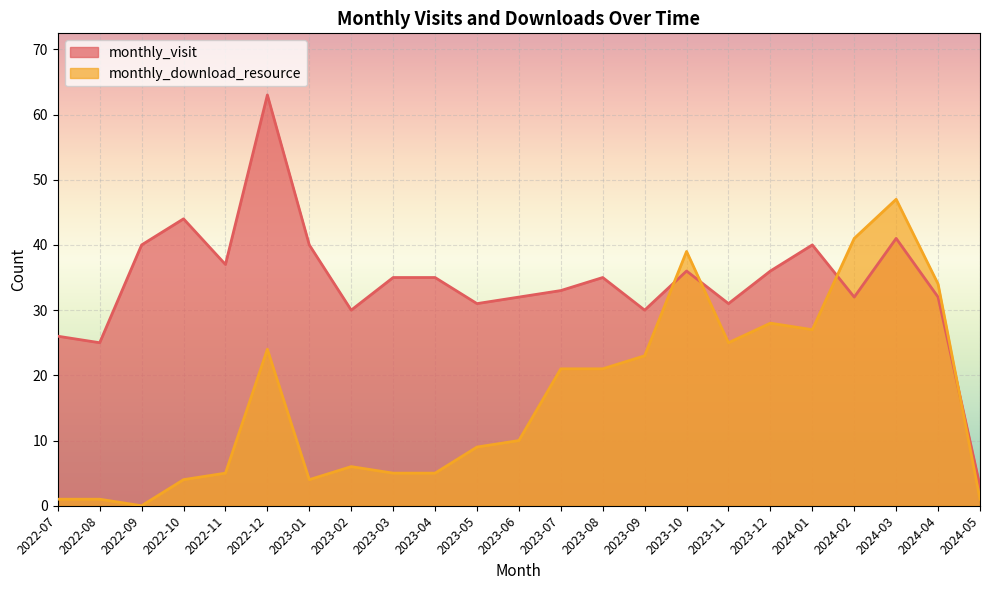

Reading right to left, transcribe all the data shown in this chart.

monthly_visit: 3	32	41	32	40	36	31	36	30	35	33	32	31	35	35	30	40	63	37	44	40	25	26
monthly_download_resource: 1	34	47	41	27	28	25	39	23	21	21	10	9	5	5	6	4	24	5	4	0	1	1